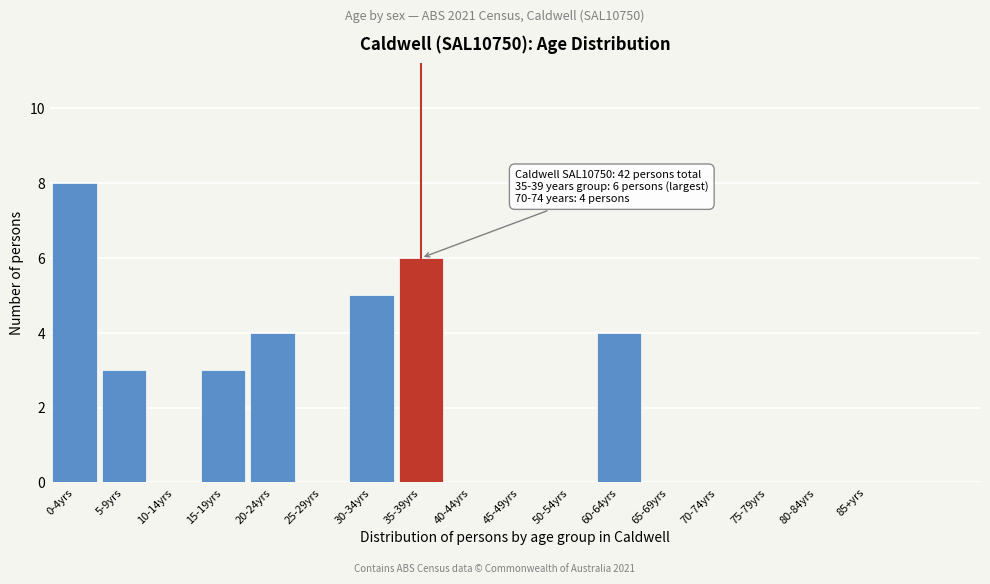

Reading right to left, extract all data points from this chart.

85+yrs=0	80-84yrs=0	75-79yrs=0	70-74yrs=0	65-69yrs=0	60-64yrs=4	50-54yrs=0	45-49yrs=0	40-44yrs=0	35-39yrs=6	30-34yrs=5	25-29yrs=0	20-24yrs=4	15-19yrs=3	10-14yrs=0	5-9yrs=3	0-4yrs=8